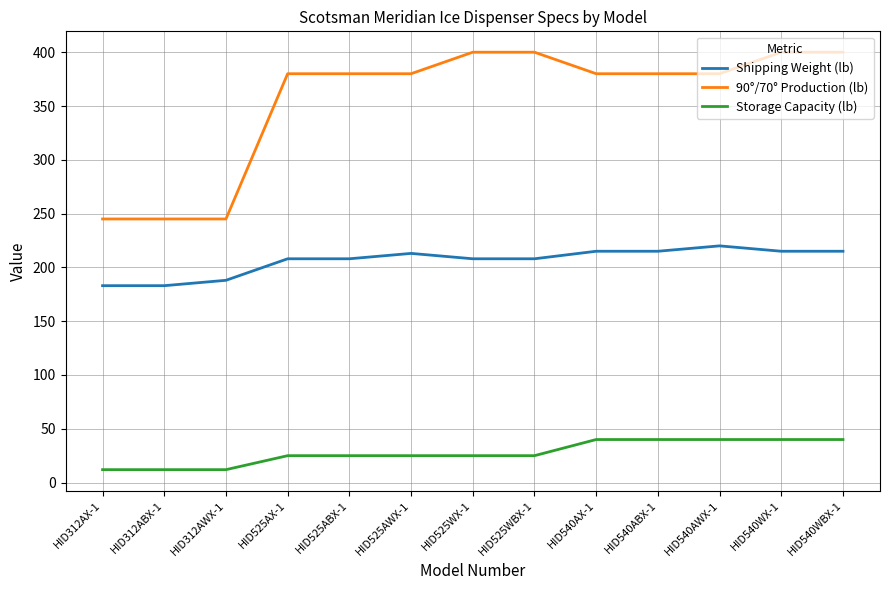

At how many categories does at least one series exceed 384?

4